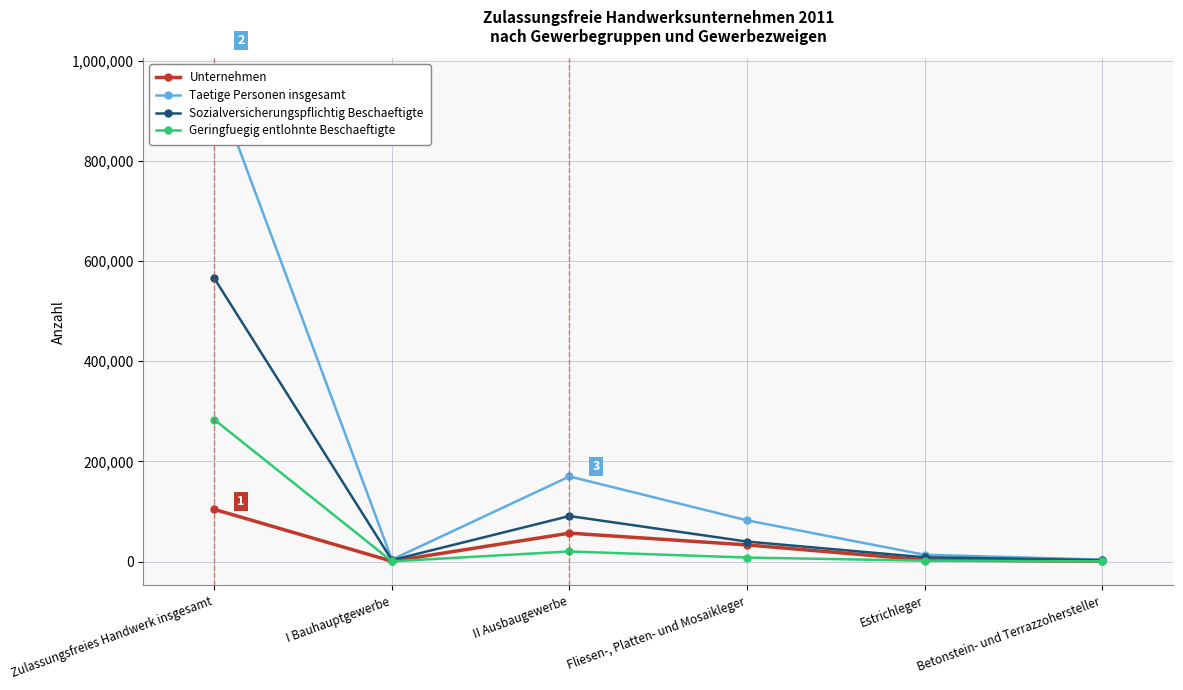

What position from the left is Betonstein- und Terrazzohersteller?

6